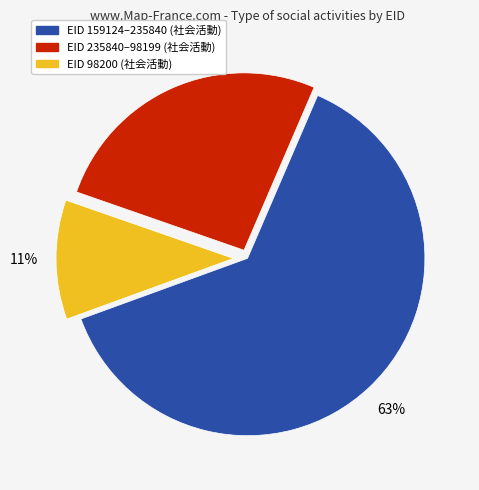

Is there any slice that represents more than half of the pie?

Yes